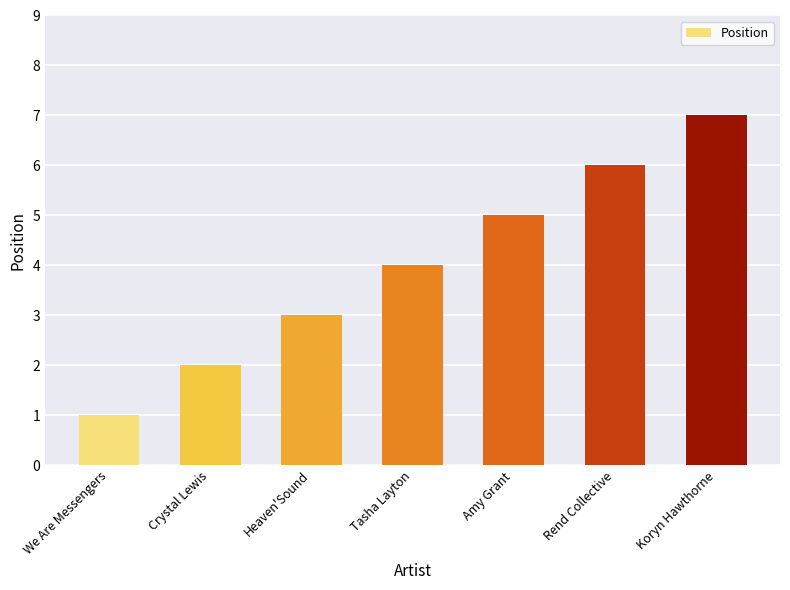

At which label is the value closest to 4?

Tasha Layton